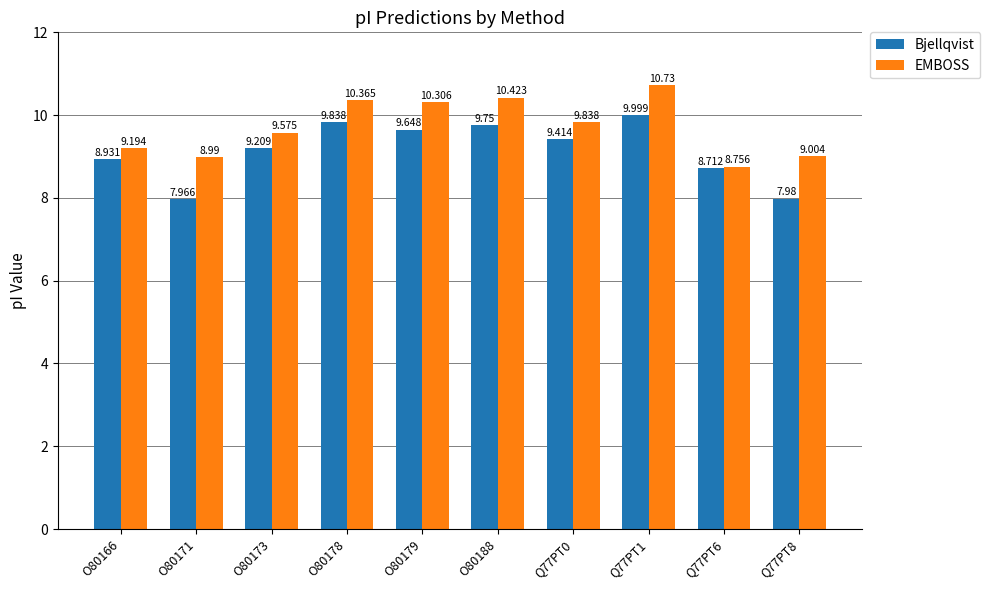

What is the lowest value of the Bjellqvist series?

8.0